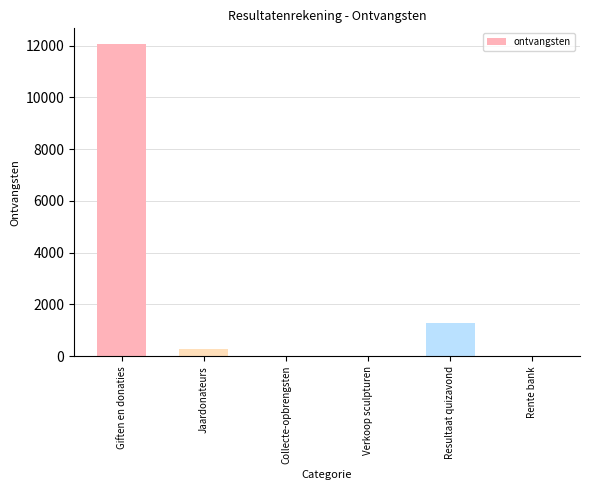

True or false: the data shows -5105.5 at Verkoop sculpturen.

False